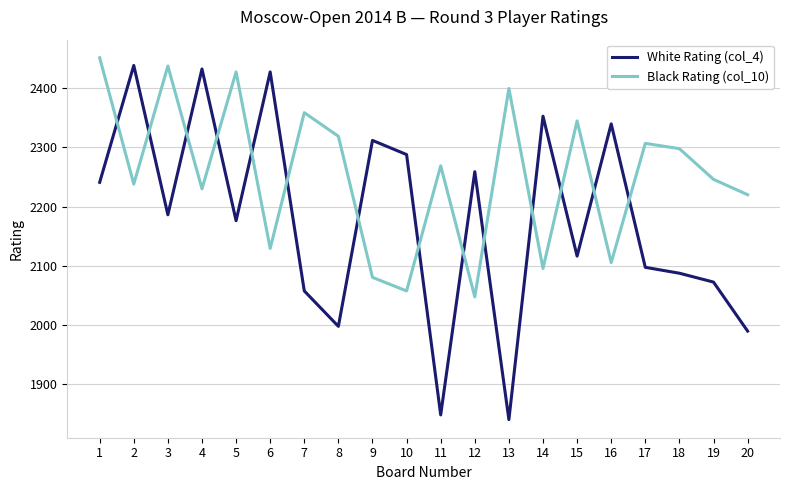

At how many categories does at least one series exceed 2076?

20